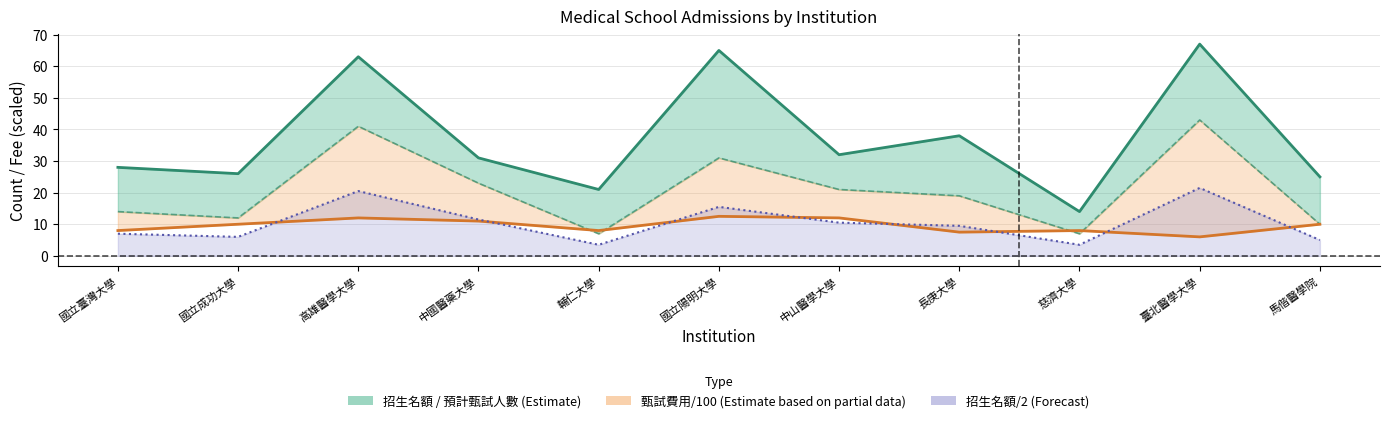

Which series has the largest range (max minus min)?

預計甄試人數